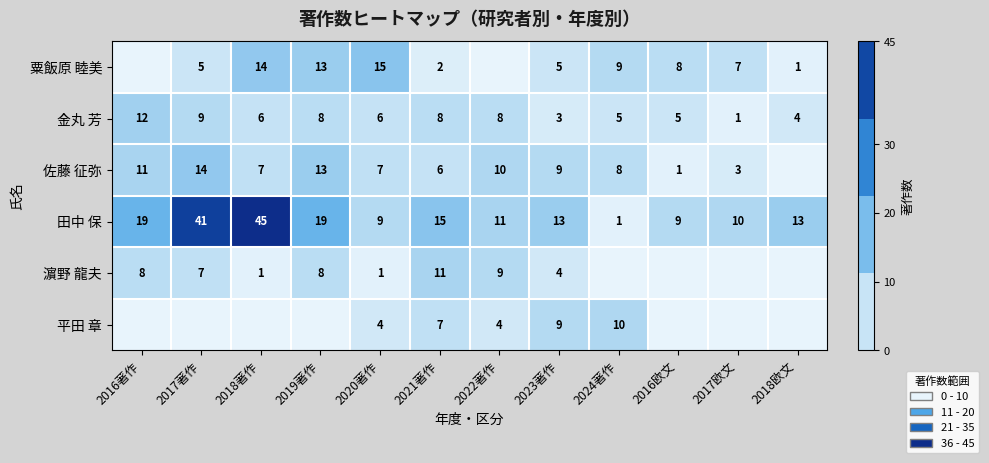

What is the maximum value for 金丸 芳?

12